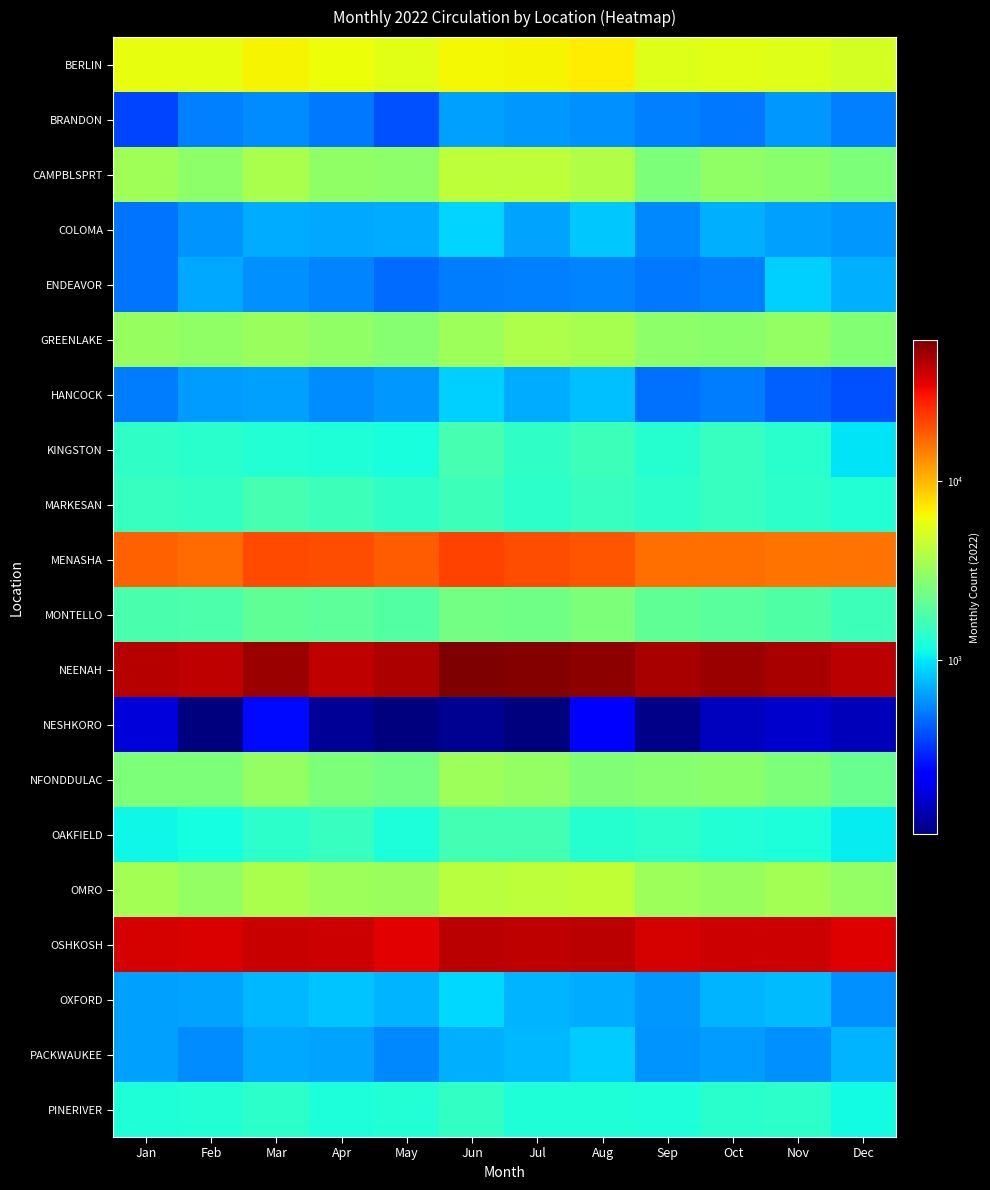

How many data points does each series have?

12